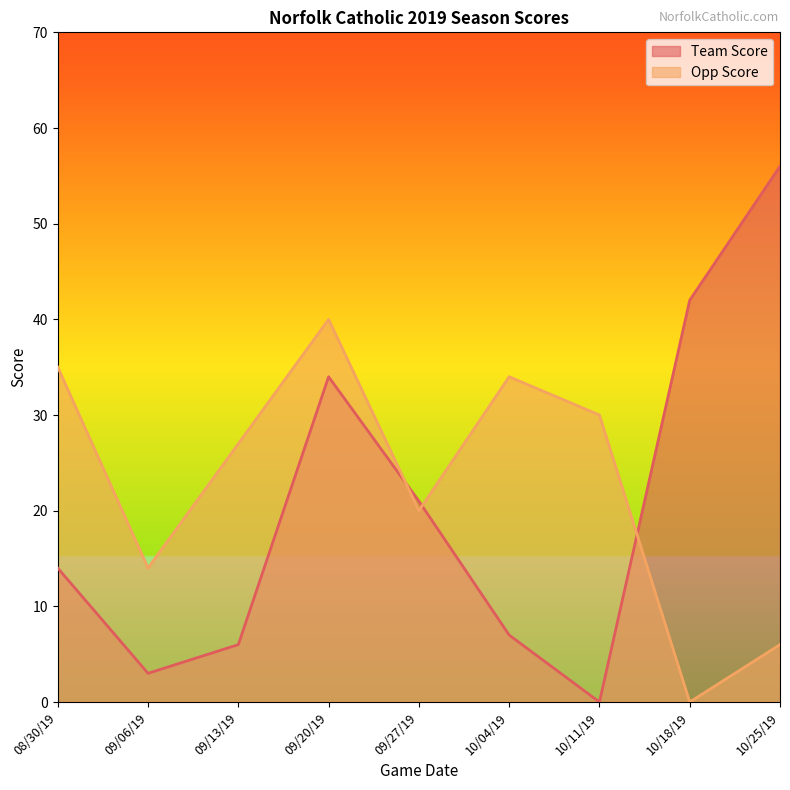

At which category is the sum across all series the highest?

09/20/19